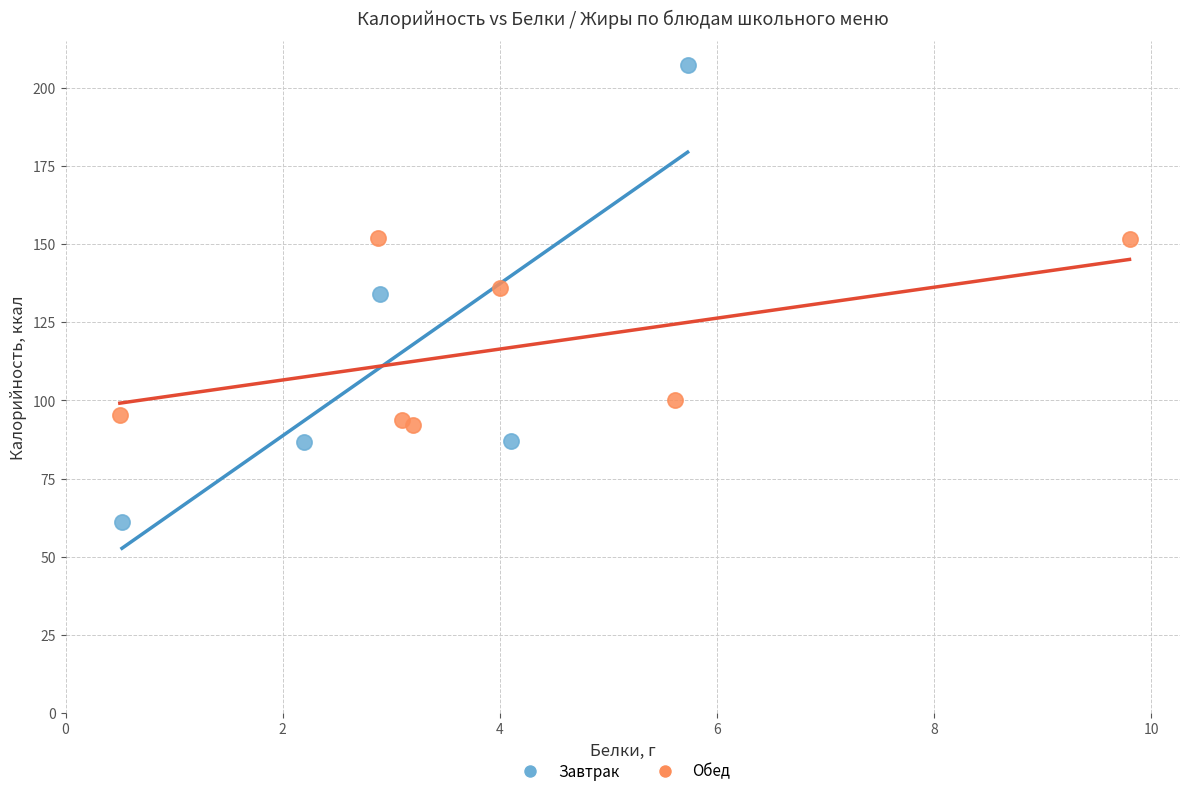

Which series has the largest Y range (max minus min)?

Завтрак